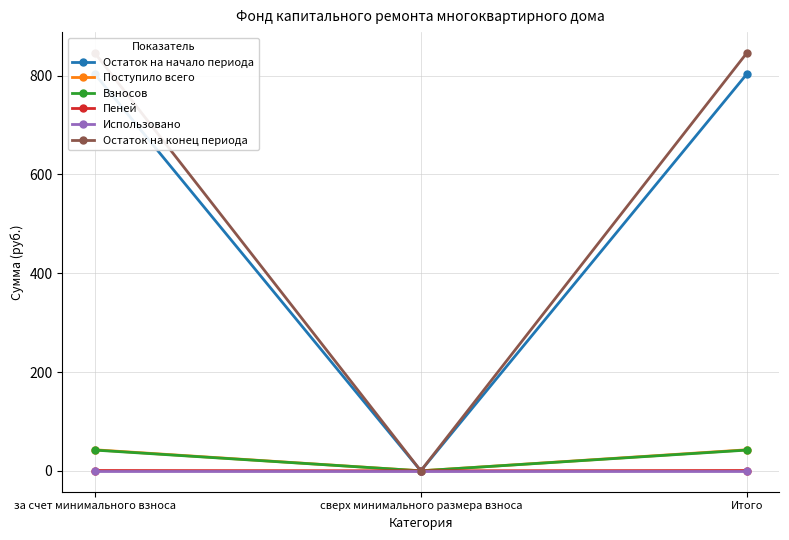

How many series are shown in this chart?

6